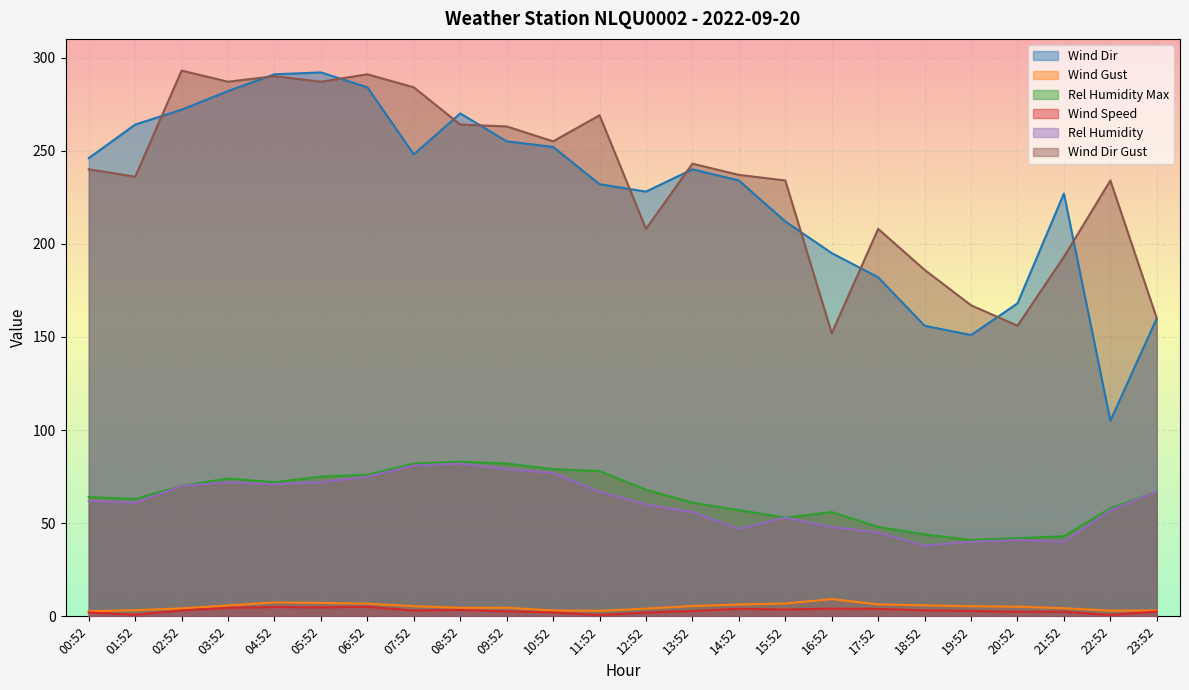

What is the total value across all series at 13:52?

608.4